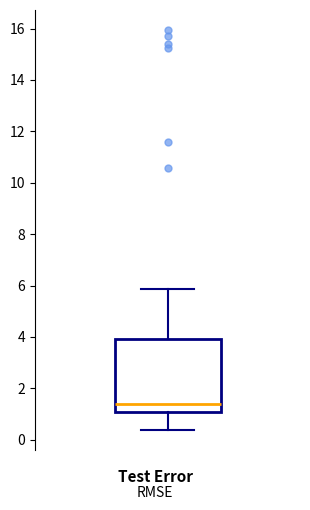

Where does the median line of the box sit on the y-axis? The values are not printed on the chart, so give them approximately, as read against the axis.

1.4